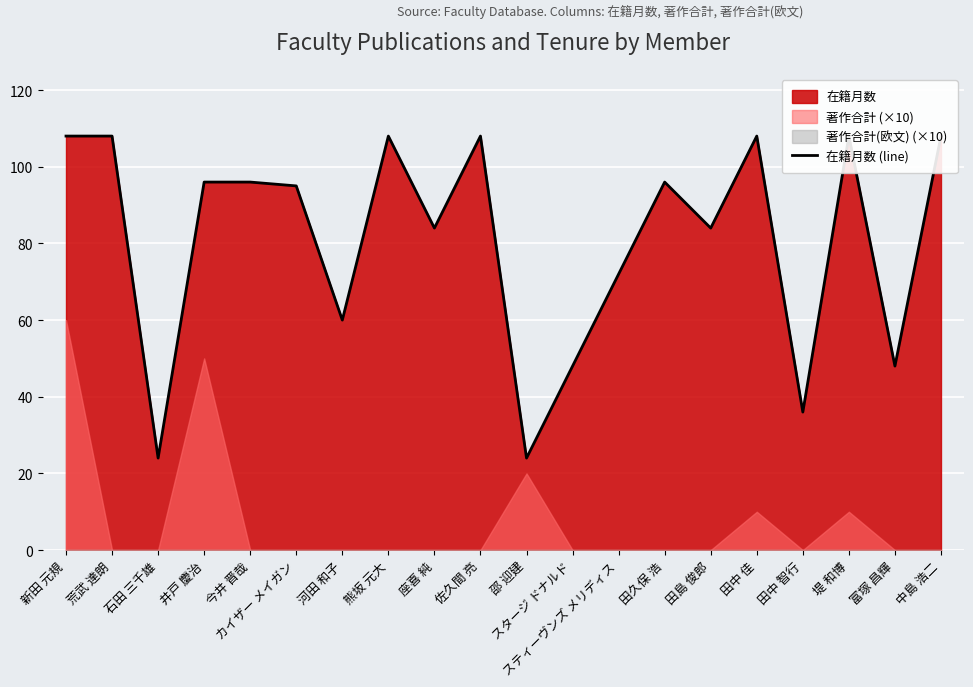

List the labels in order of value, smallest first.

石田 三千雄, 邵 迎建, 田中 智行, スタージ ドナルド, 富塚 昌輝, 河田 和子, スティーヴンズ メリディス, 座喜 純, 田島 俊郎, カイザー メイガン, 井戸 慶治, 今井 晋哉, 田久保 浩, 新田 元規, 荒武 達朗, 熊坂 元大, 佐久間 亮, 田中 佳, 堤 和博, 中島 浩二